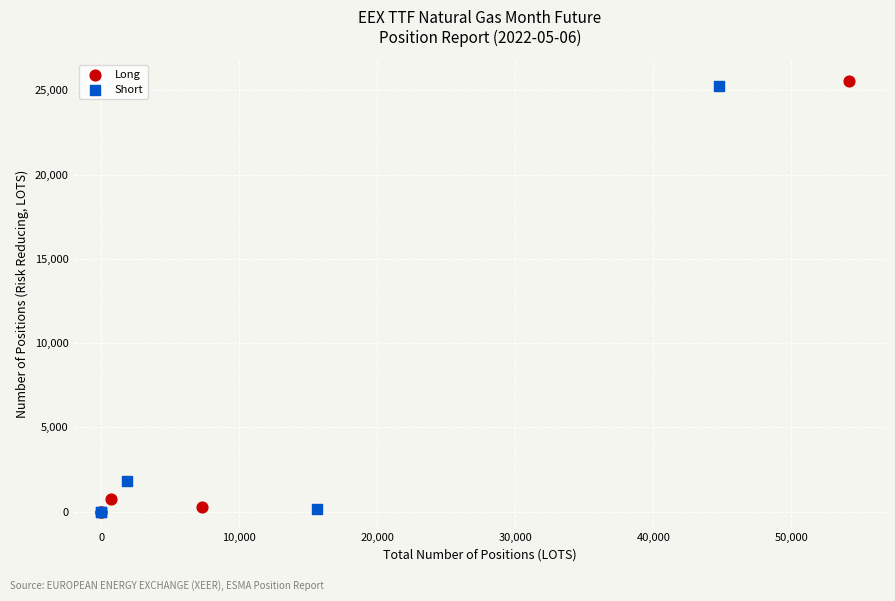

What are all the series names shown in the legend?

Long, Short